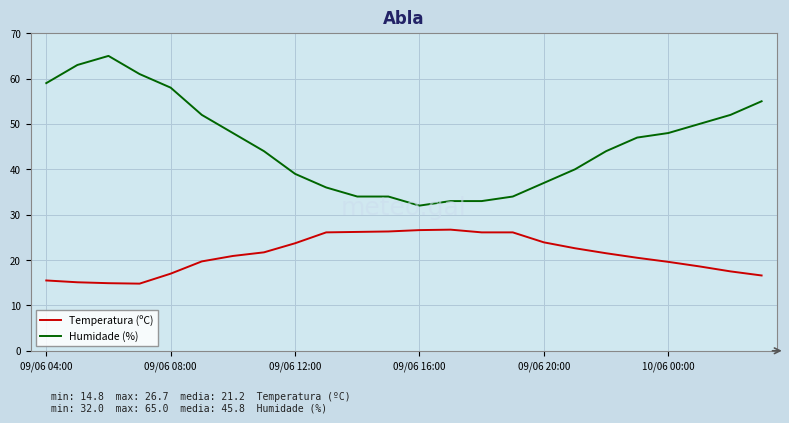

Which series has the largest total across all categories?

Humidade (%)